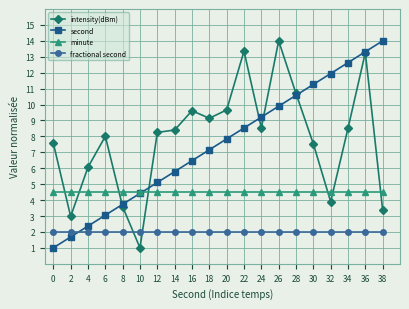

What is the value of the minute point at the 20th from the left?

4.5